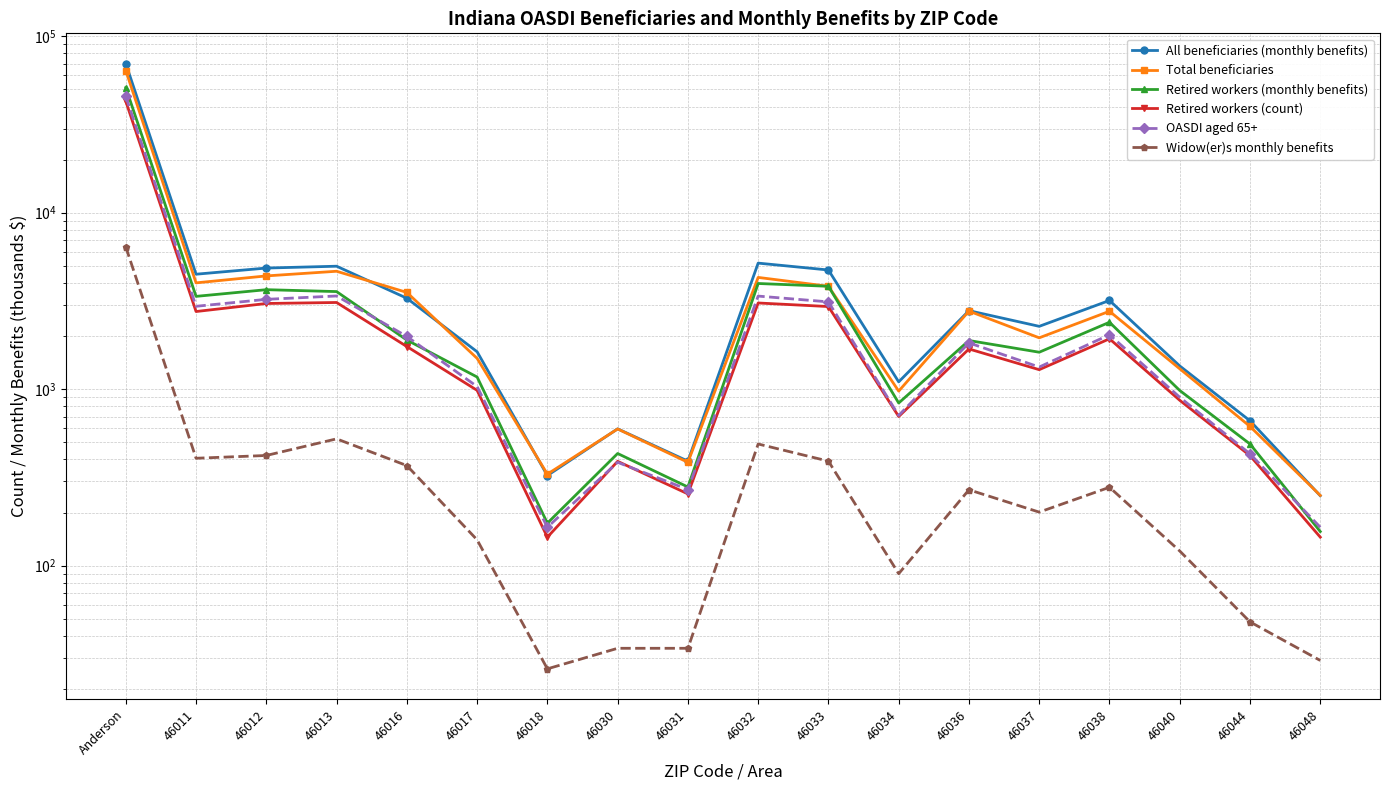

True or false: Total beneficiaries has a value of 1838 at 46012.

False